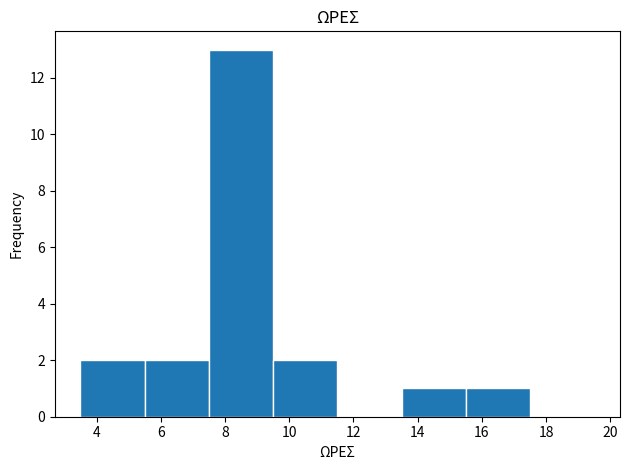

Reading left to right, list every bar in this chart as the range it spans on the x-axis followed by its height. The values are not printed on the chart, so give them approximately, as read against the axis.

3.5 to 5.5: 2
5.5 to 7.5: 2
7.5 to 9.5: 13
9.5 to 11.5: 2
11.5 to 13.5: 0
13.5 to 15.5: 1
15.5 to 17.5: 1
17.5 to 19.5: 0